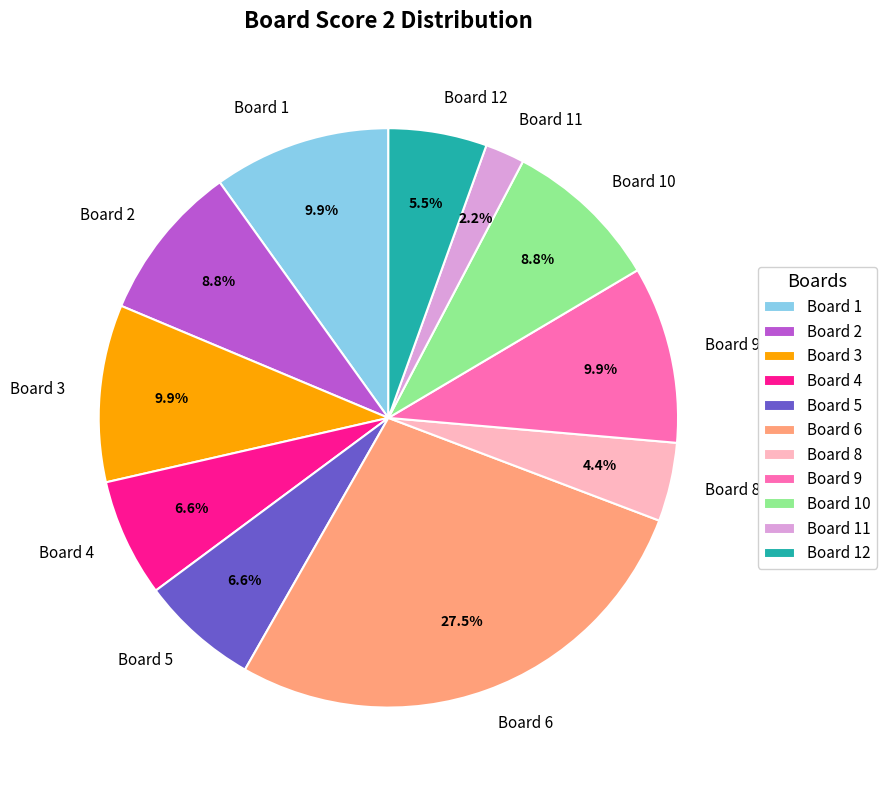

True or false: Board 5 accounts for 7% of the total.

True